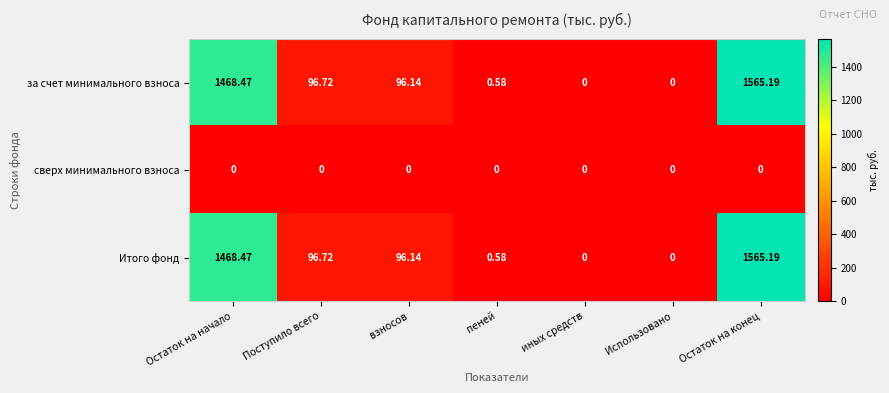

Where does the Итого фонд series first go above 96?

Остаток на начало